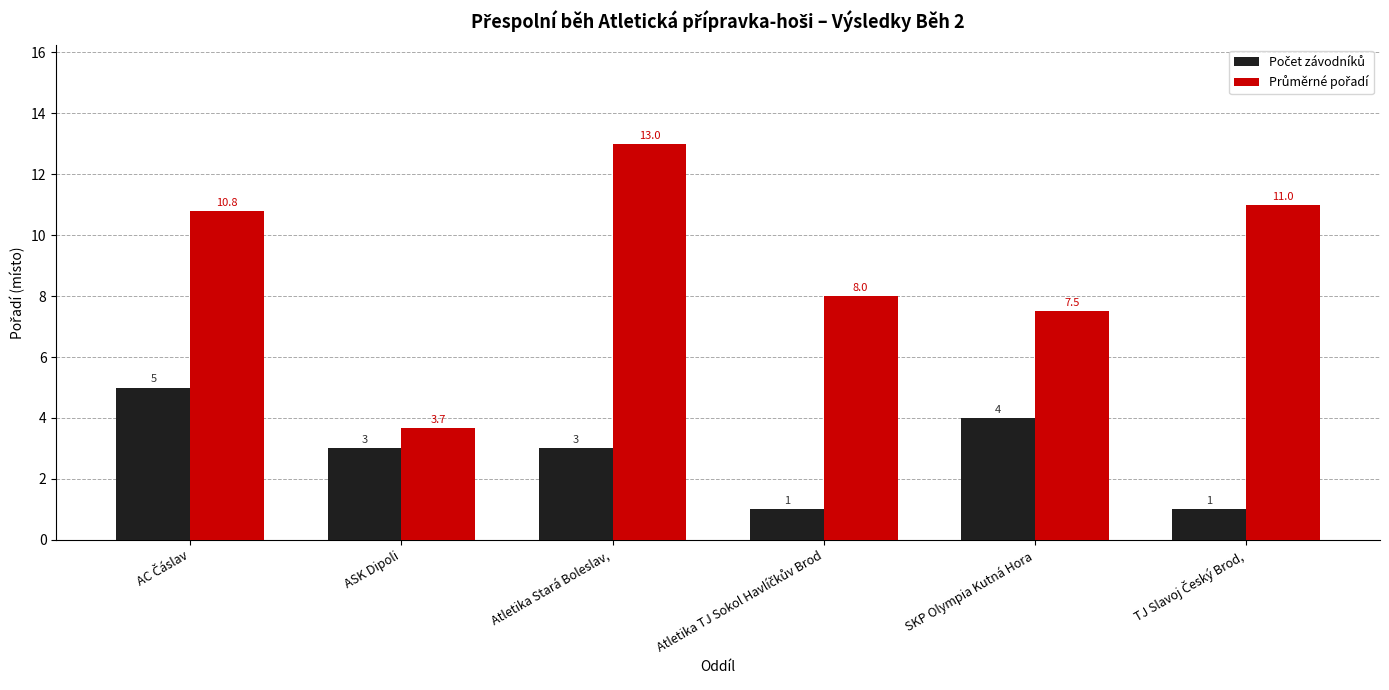

At which category is the sum across all series the highest?

Atletika Stará Boleslav,